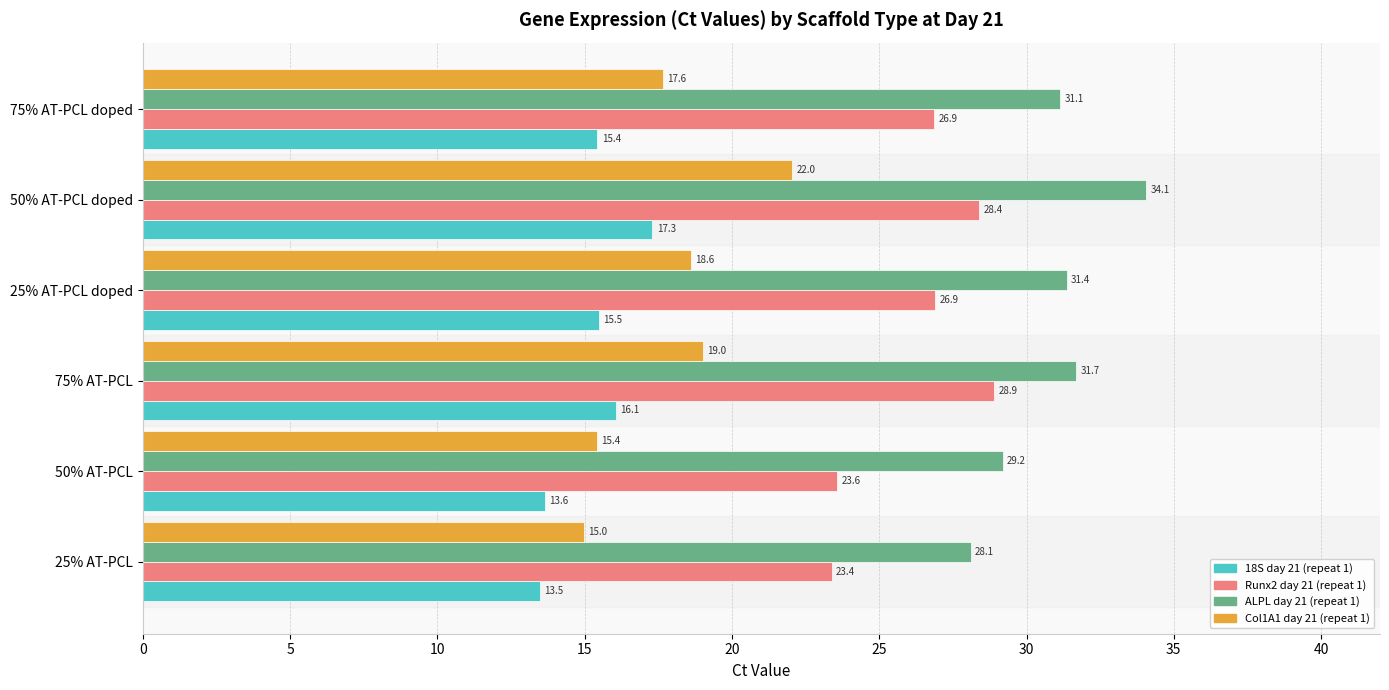

Count the number of data series in this chart.

4